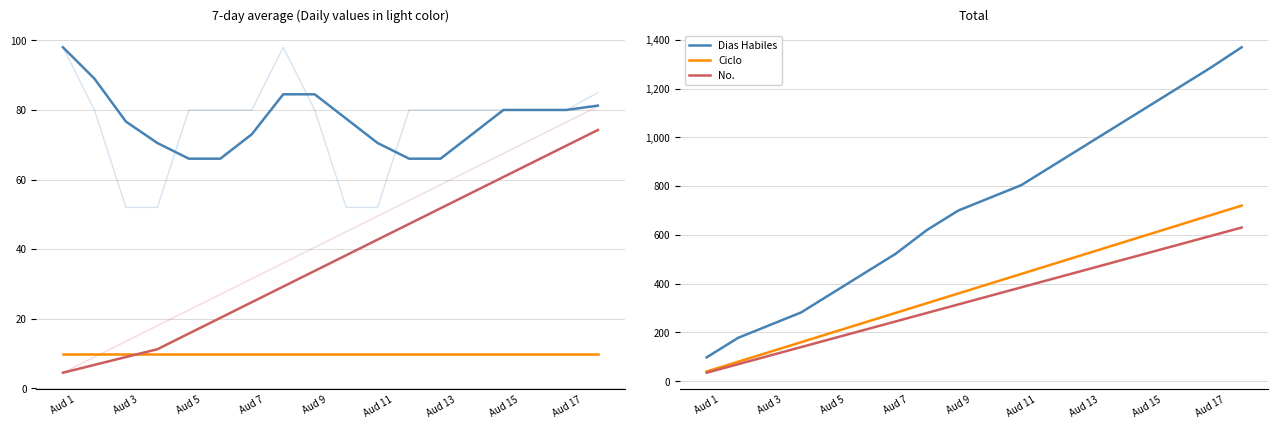

True or false: Ciclo x10 has a value of 2.2 at Aud 11.

False